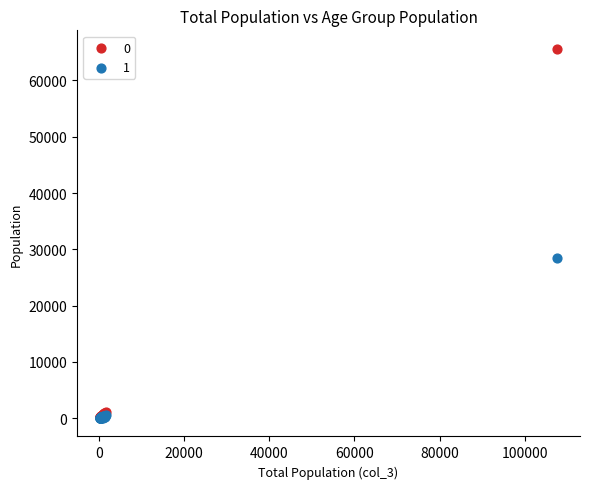

Across all series, what Y value is closest to 32831?

28379